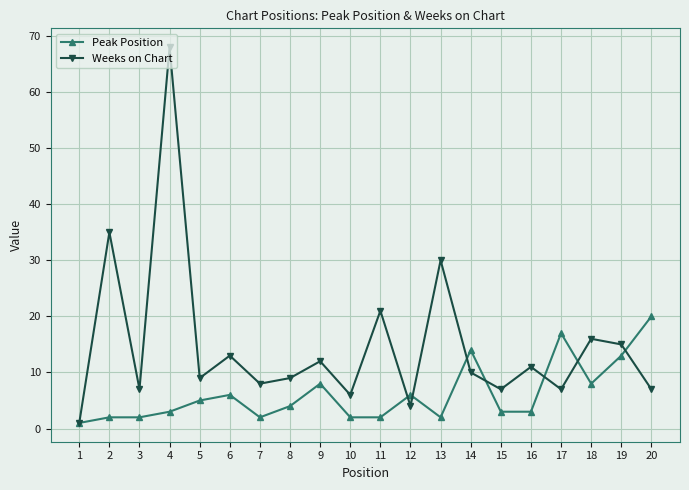

What is the average value of the Weeks on Chart series?

15